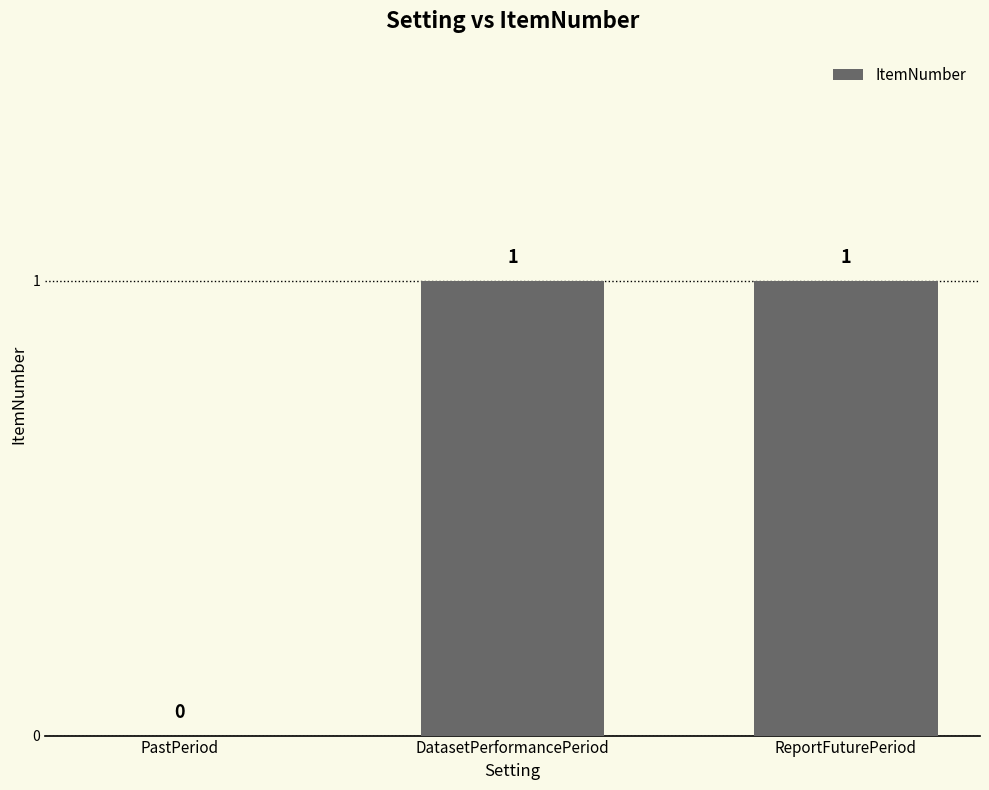

Where is the data nearest to the value 0?

PastPeriod